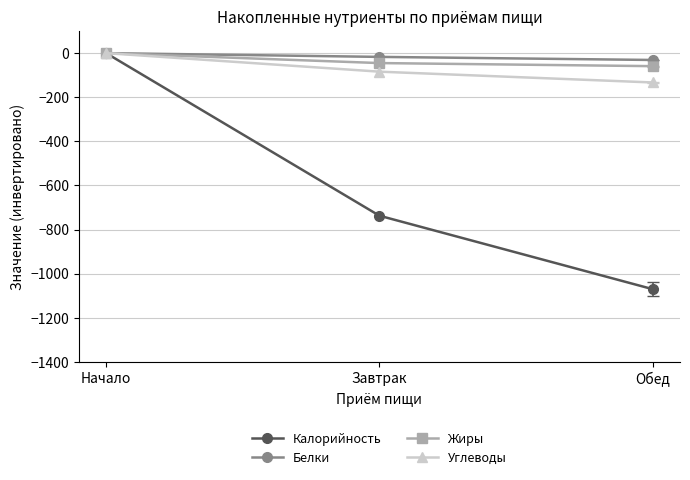

How many categories are shown in the chart?

3